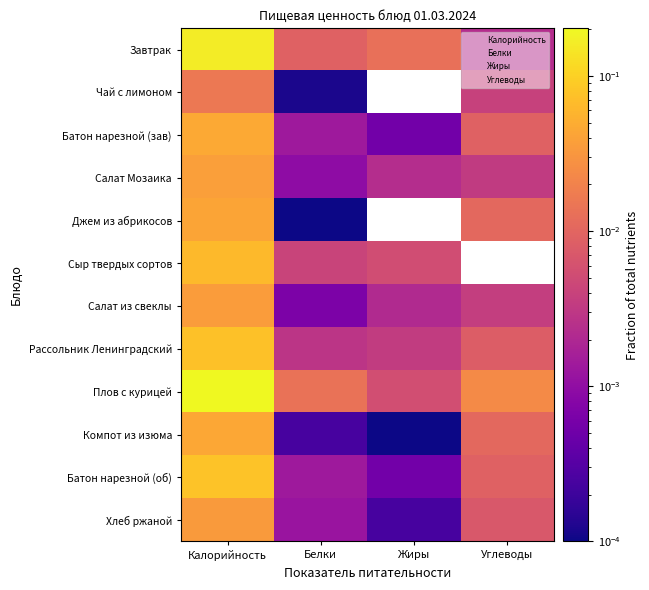

How many series are shown in this chart?

12